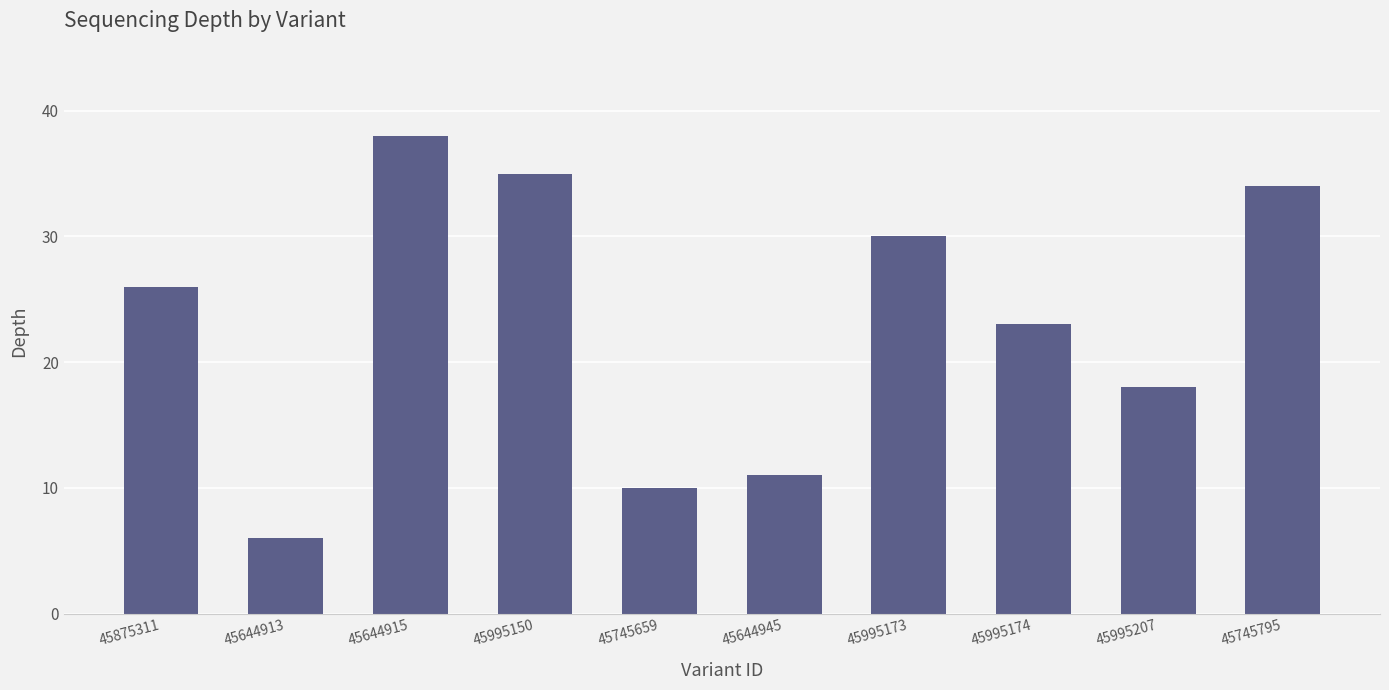

What value does the data have at 45644945?

11